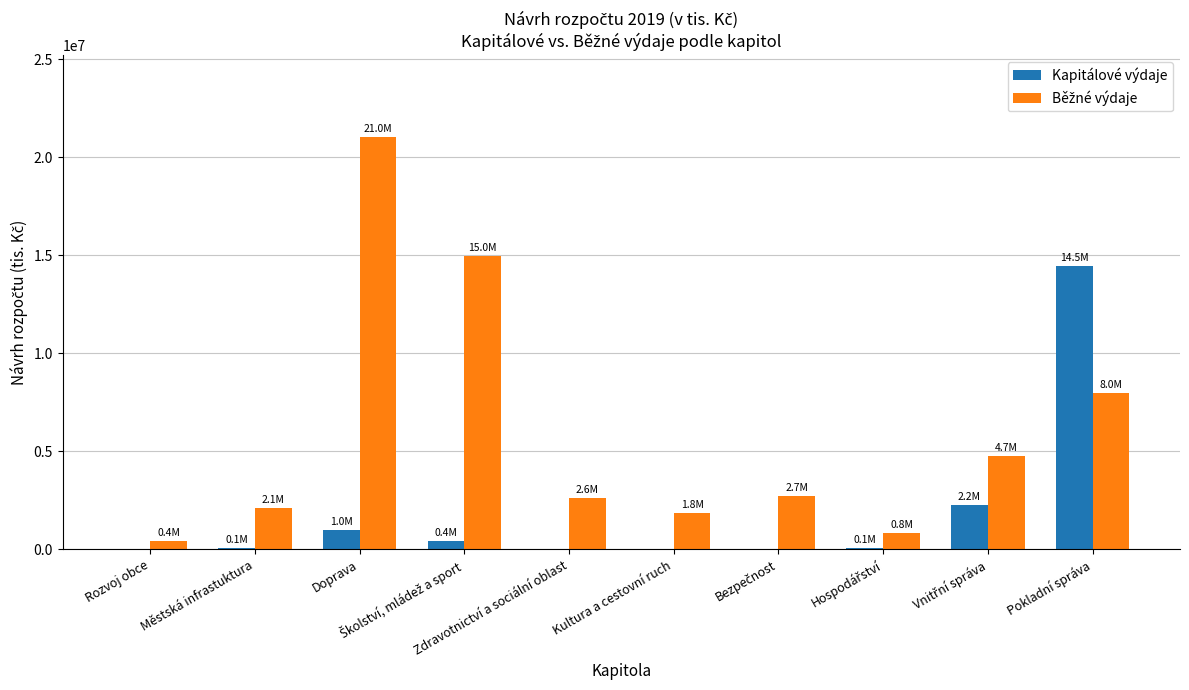

What is the greatest value displayed?

21021829.6